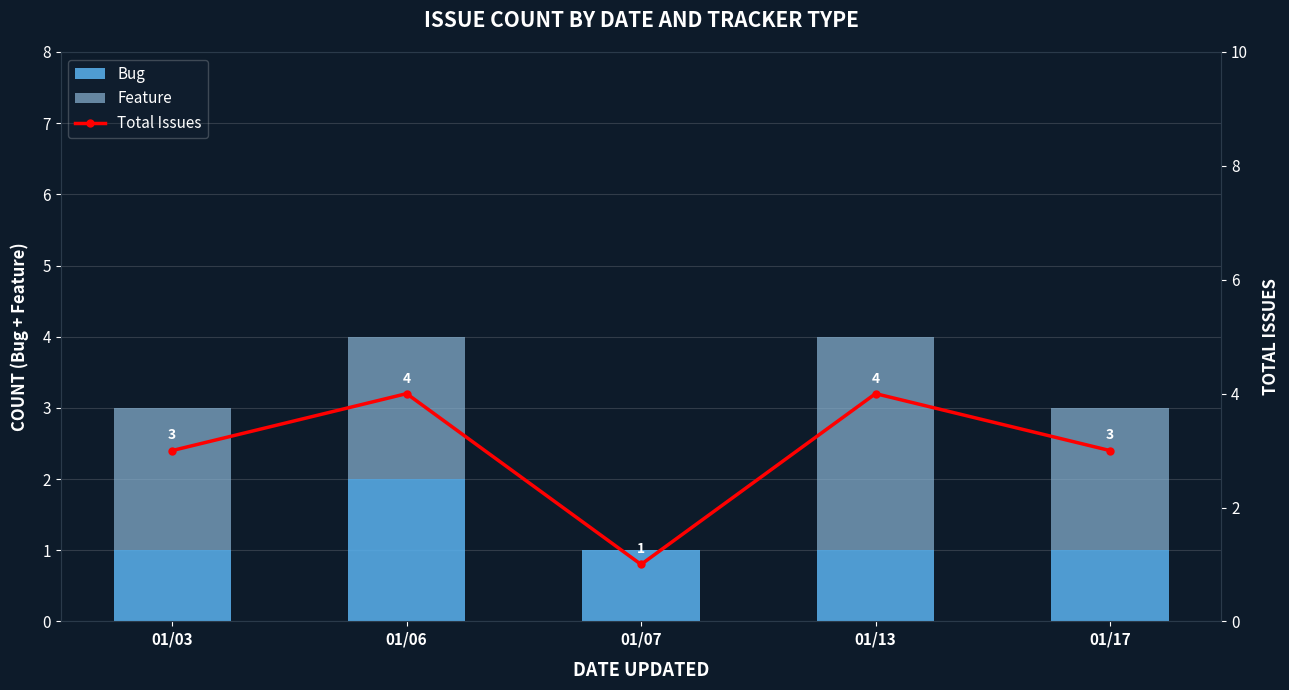

What are all the series names shown in the legend?

Bug, Feature, Total Issues